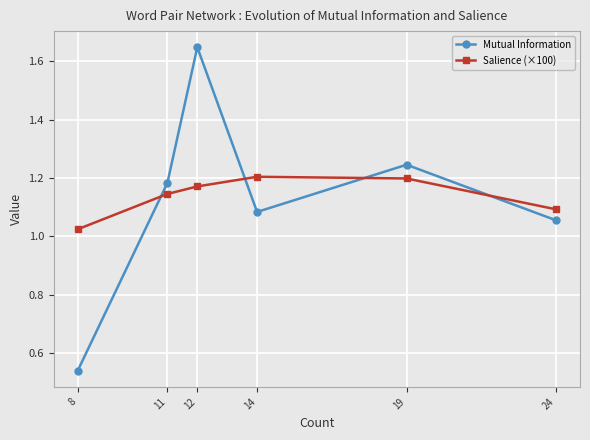

At which label does Mutual Information reach its minimum?

8